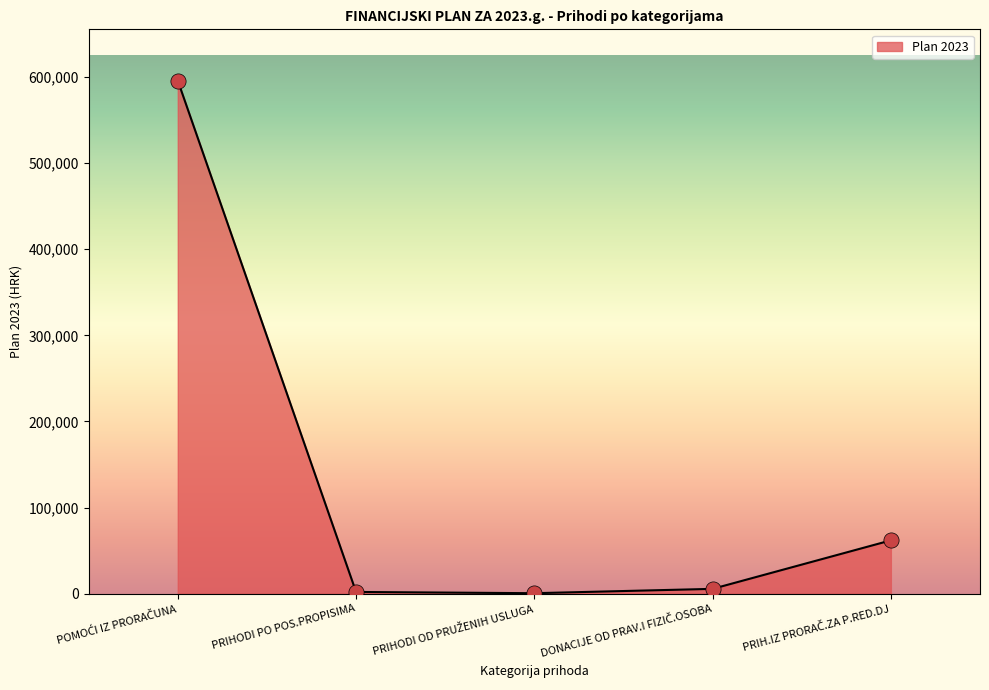

What is the difference between the maximum and second lowest values?

593478.3